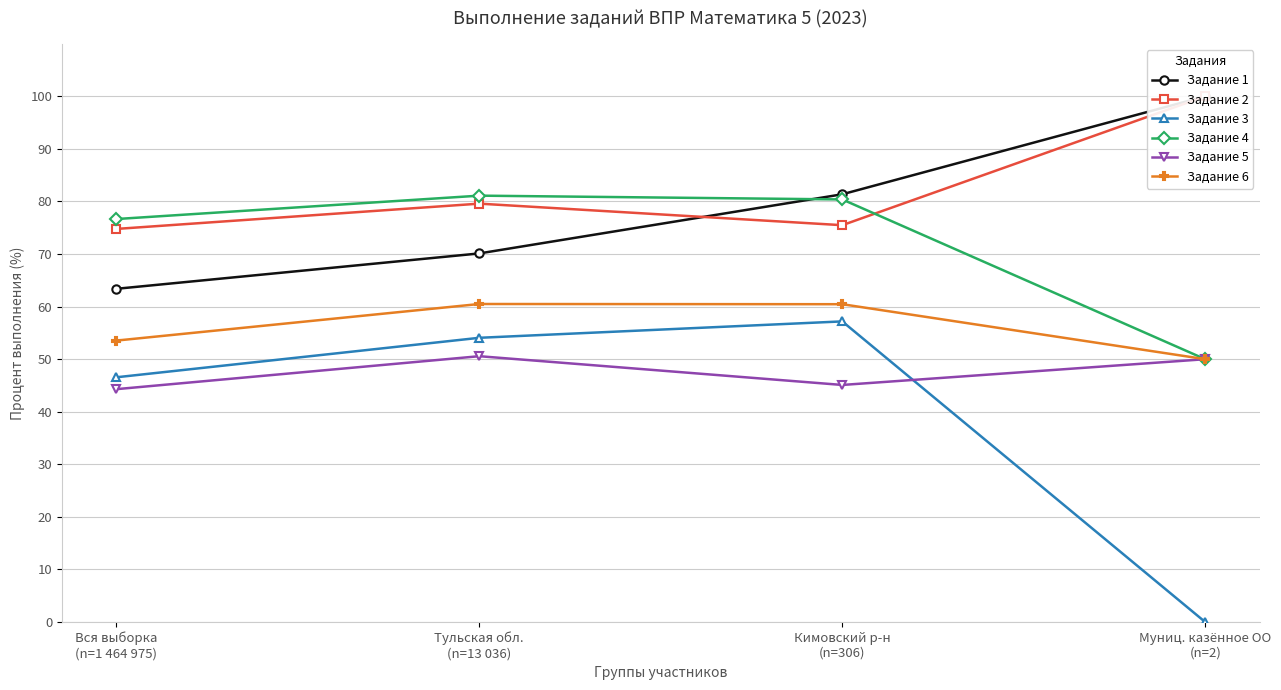

What is the maximum value for Задание 6?

60.5